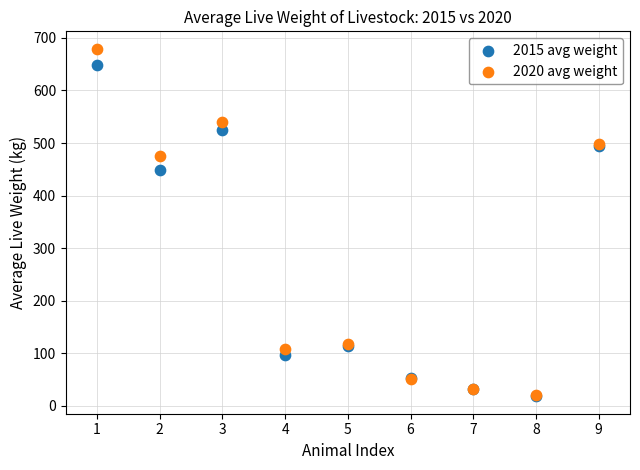

In the 2020 avg weight series, what Y value is closest to 350?

474.4